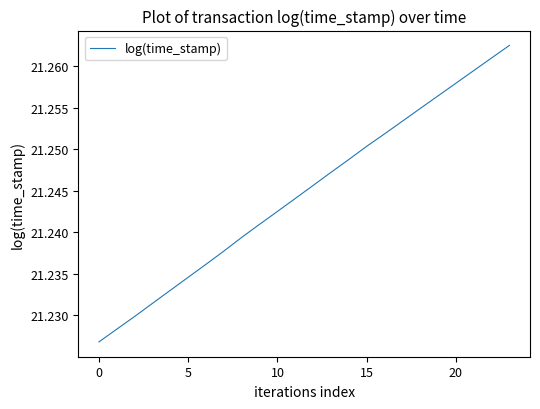

Approximately how many times larger is the value at 0 compared to 15?

1.0